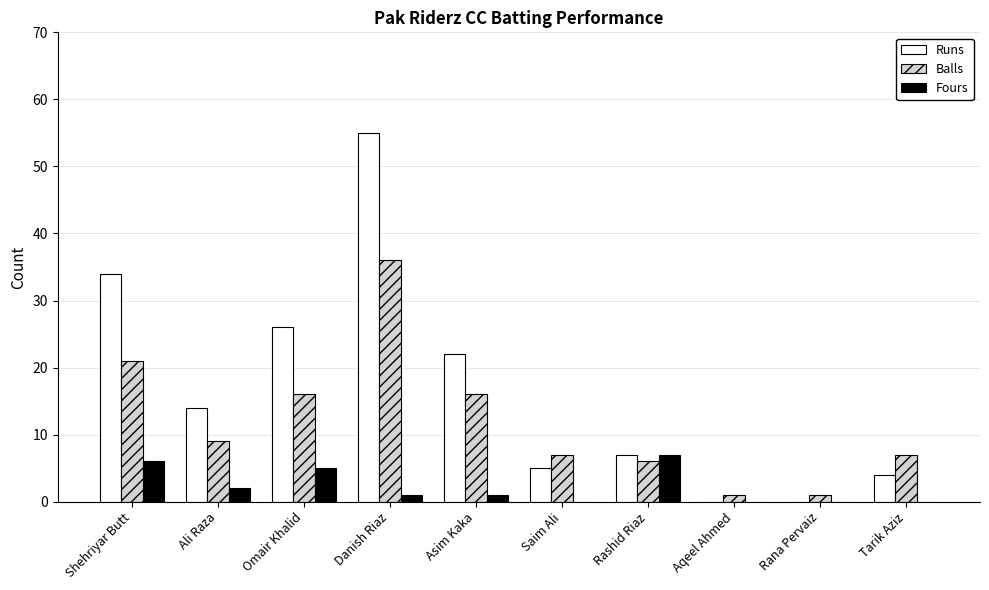

At which category is the sum across all series the highest?

Danish Riaz